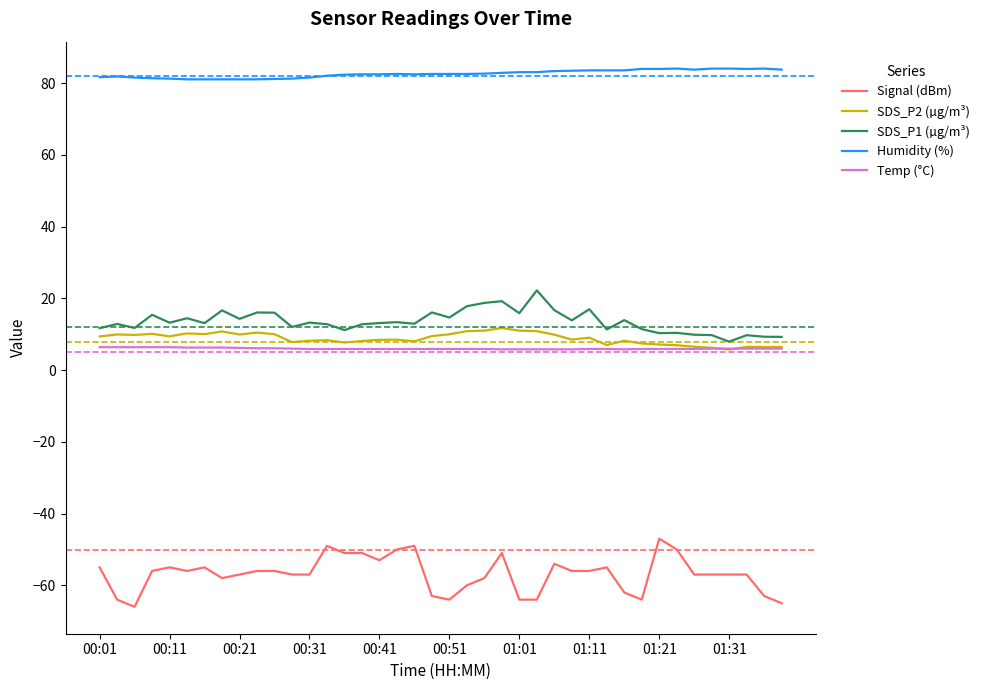

What is the difference between the second highest and second lowest values in the Signal (dBm) series?

16.0